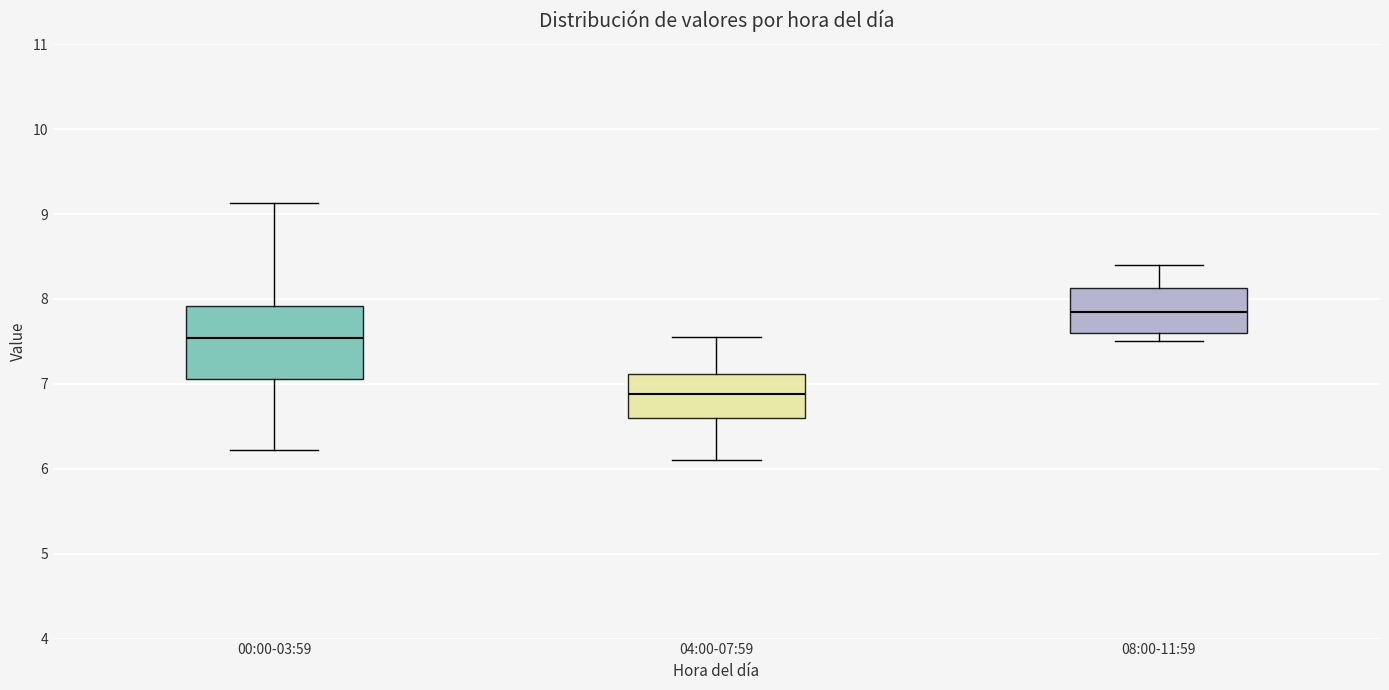

Which box's median line is the lowest?

04:00-07:59